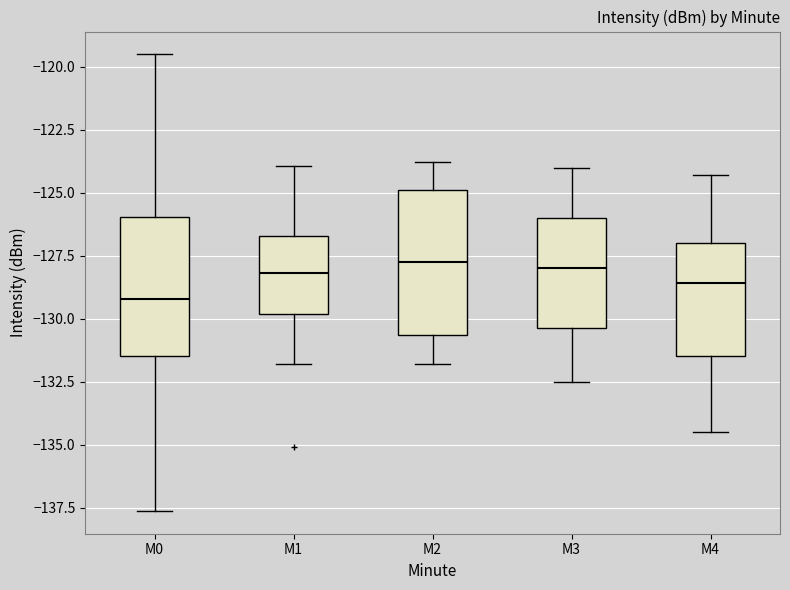

Where does the median line of the box for M0 sit on the y-axis? The values are not printed on the chart, so give them approximately, as read against the axis.

-129.0